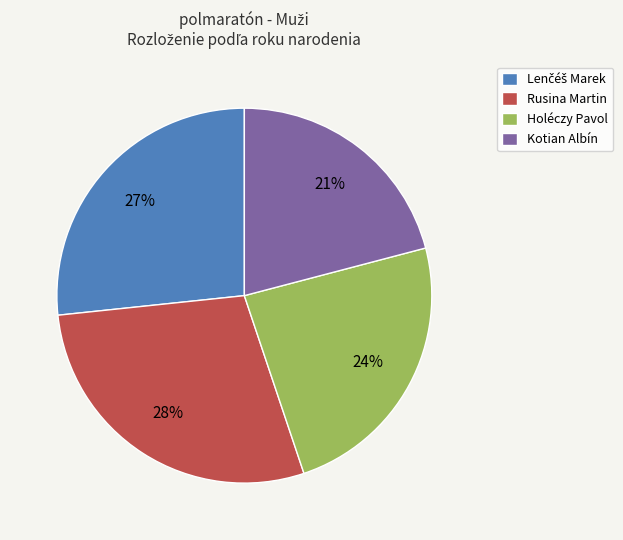

Between Kotian Albín and Holéczy Pavol, which is larger?

Holéczy Pavol